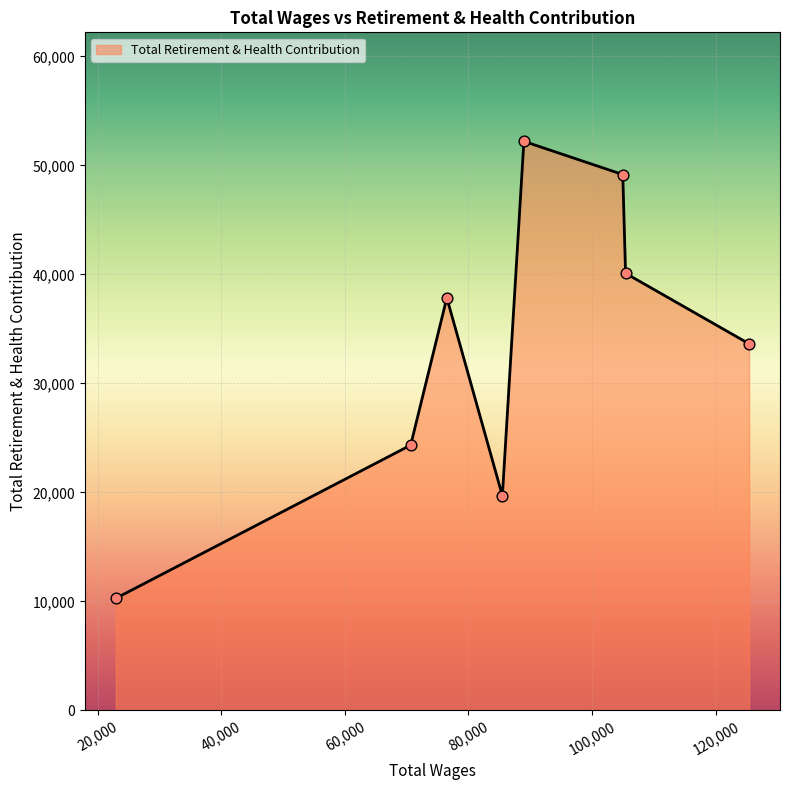

What is the difference between the maximum and second lowest values?

32512